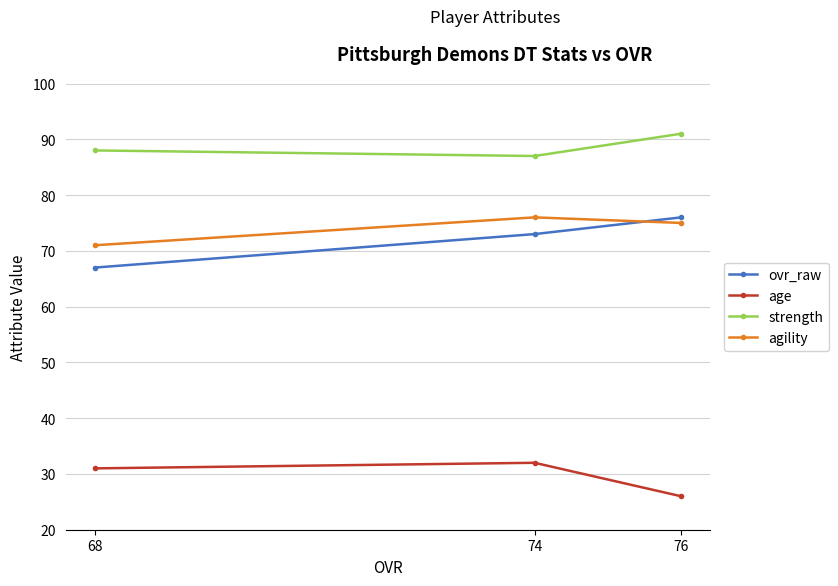

How many values in the agility series are below 75?

1